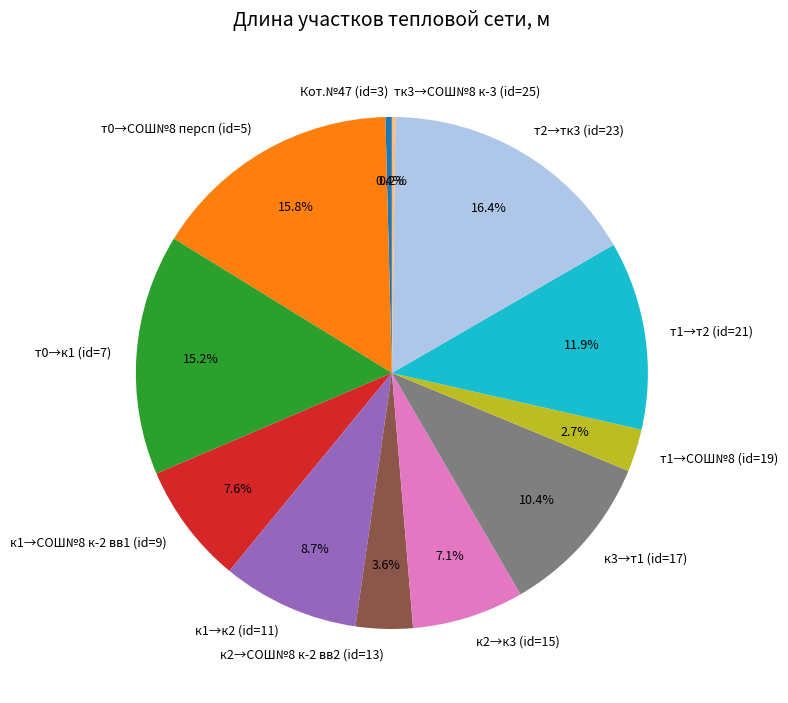

Do к1→СОШ№8 к-2 вв1 (id=9) and к2→к3 (id=15) together represent more than half of the pie?

No